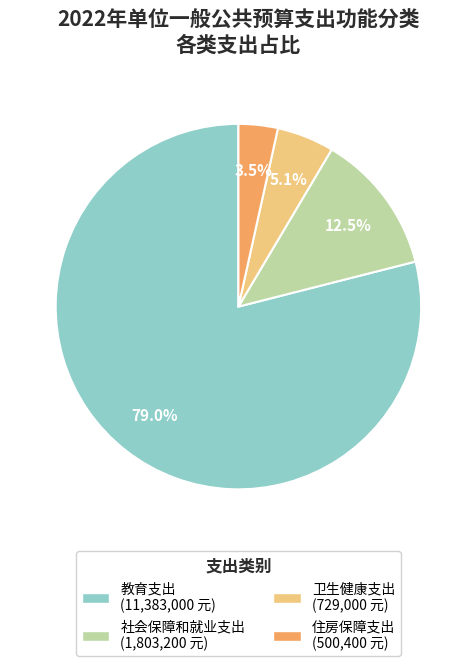

The 卫生健康支出 slice represents 19% of the pie. True or false?

False